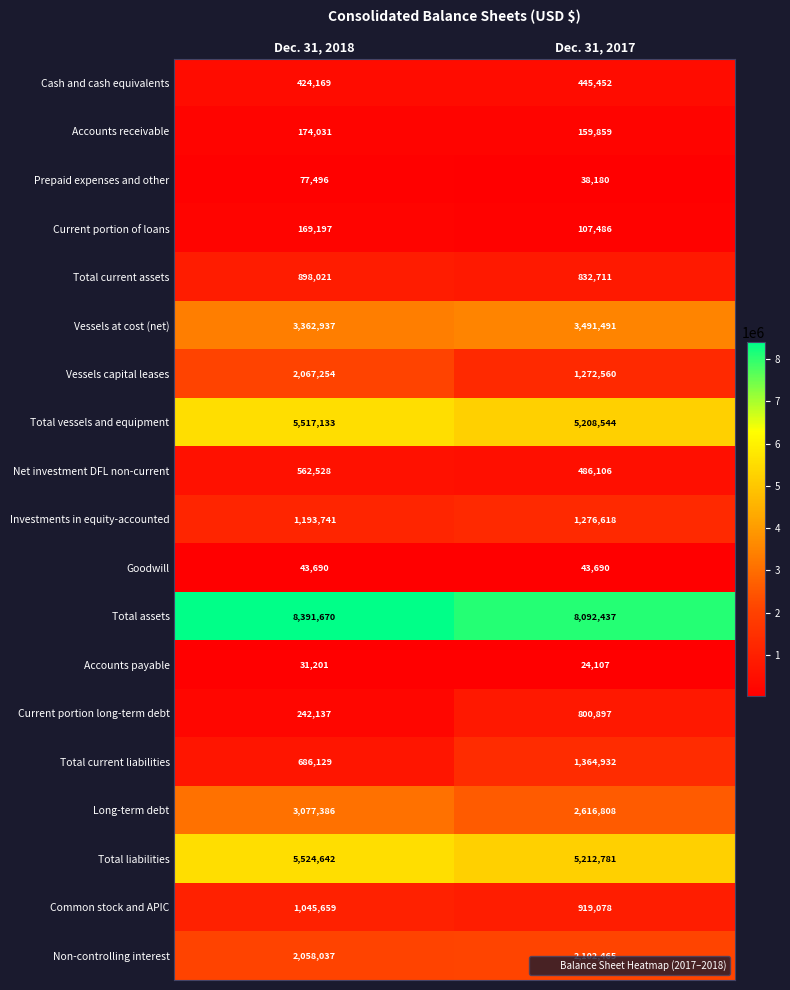

List the series in order of their peak value, highest first.

Total assets, Total liabilities, Total vessels and equipment, Vessels at cost (net), Long-term debt, Non-controlling interest, Vessels capital leases, Total current liabilities, Investments in equity-accounted, Common stock and APIC, Total current assets, Current portion long-term debt, Net investment DFL non-current, Cash and cash equivalents, Accounts receivable, Current portion of loans, Prepaid expenses and other, Goodwill, Accounts payable